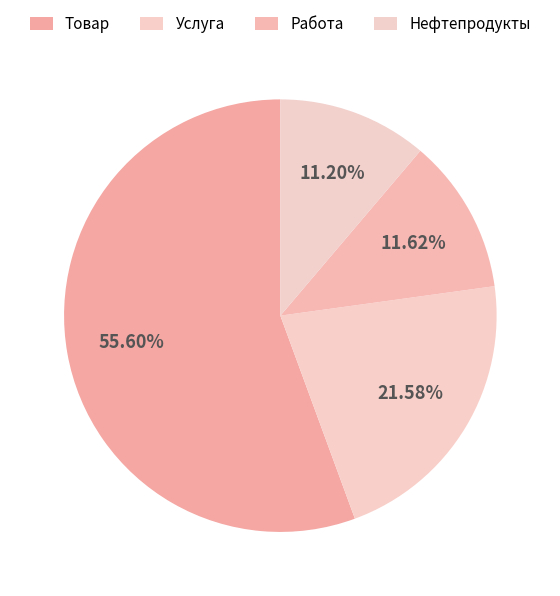

To the nearest percent, what percentage of the pie is Услуга?

22%